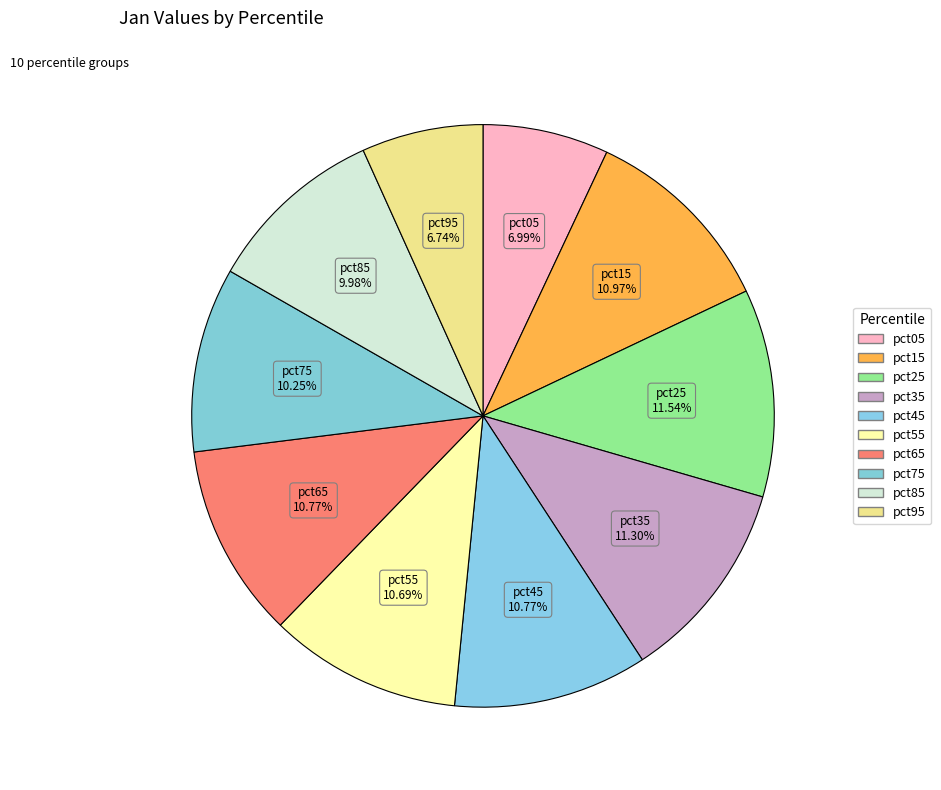

The pct05 slice represents 1% of the pie. True or false?

False